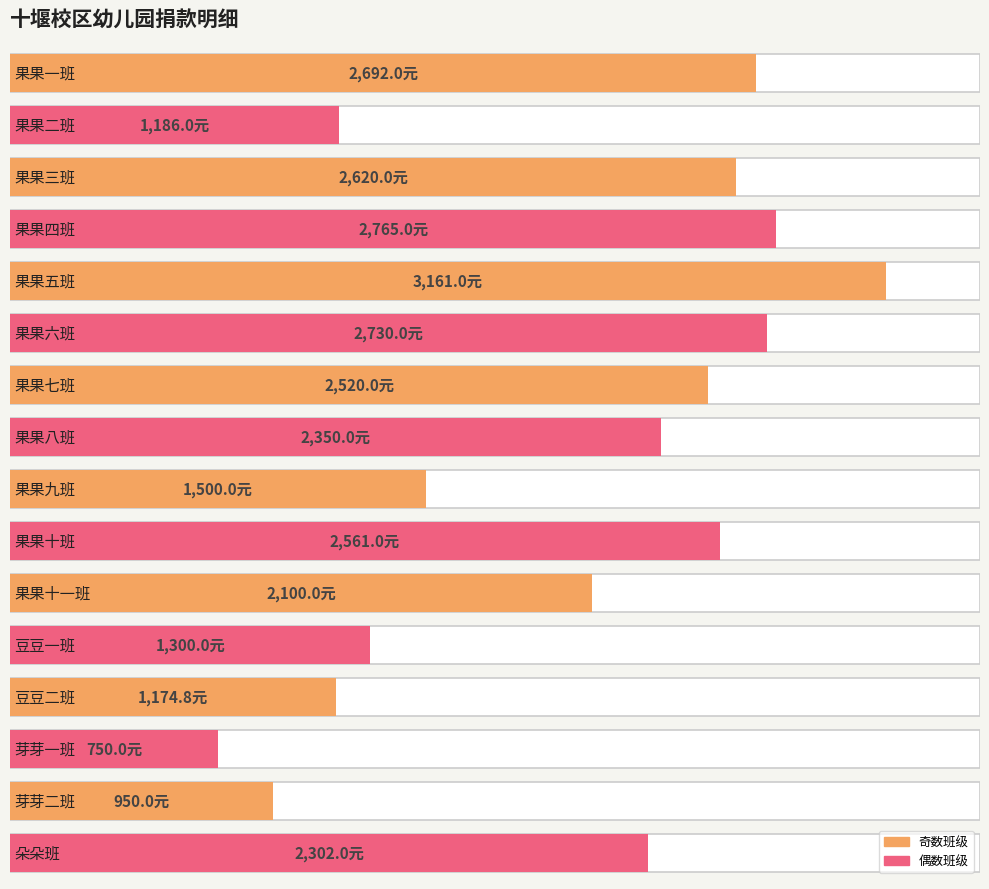

The chart shows a value of 3161.0 at 果果五班. True or false?

True